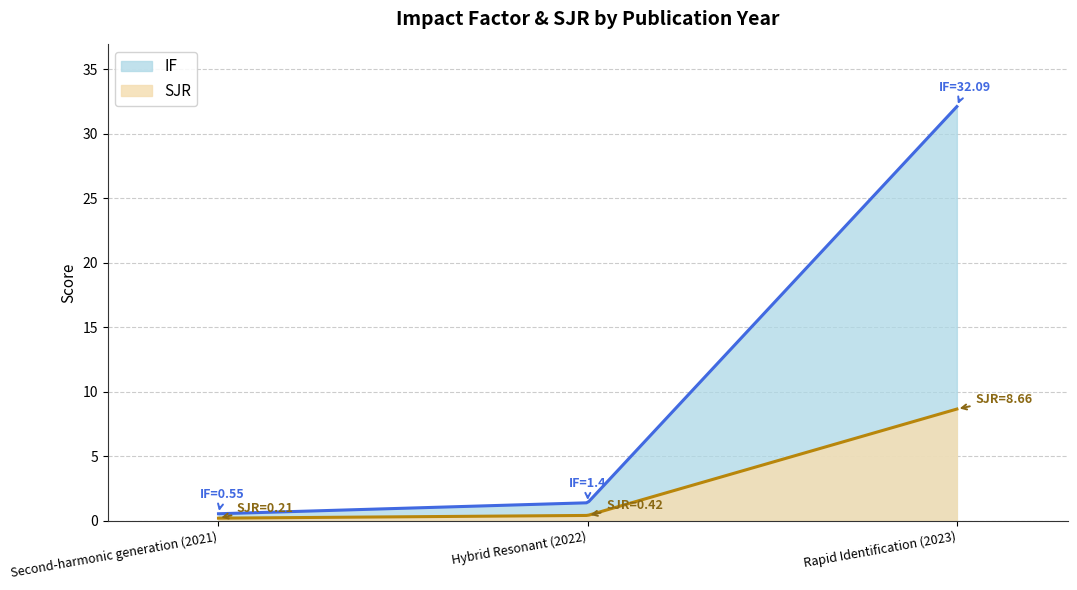

What is the difference between the highest and lowest values at Hybrid Resonant (2022)?

1.0